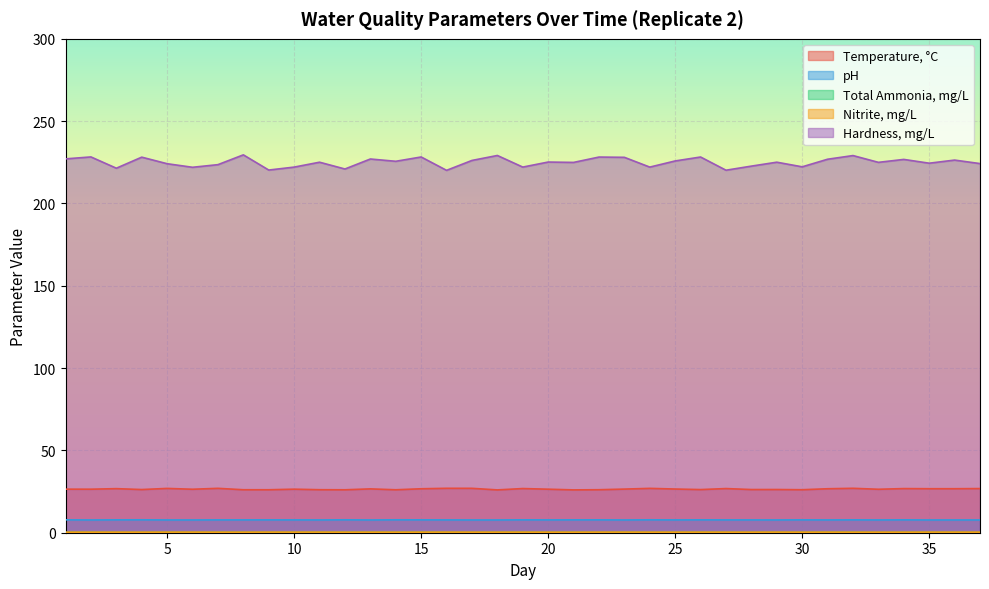

True or false: Hardness, mg/L and Temperature, °C intersect in this chart.

False